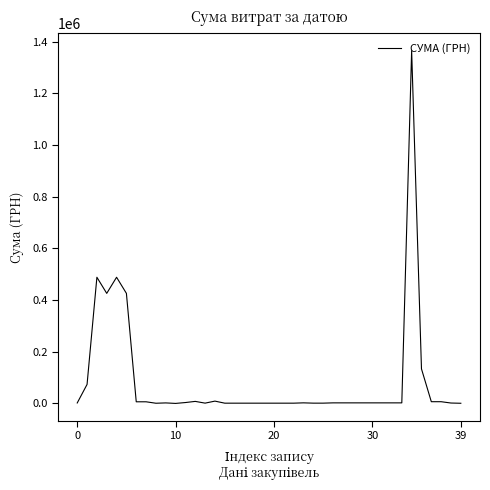

What is the maximum value shown in the chart?

1365452.5